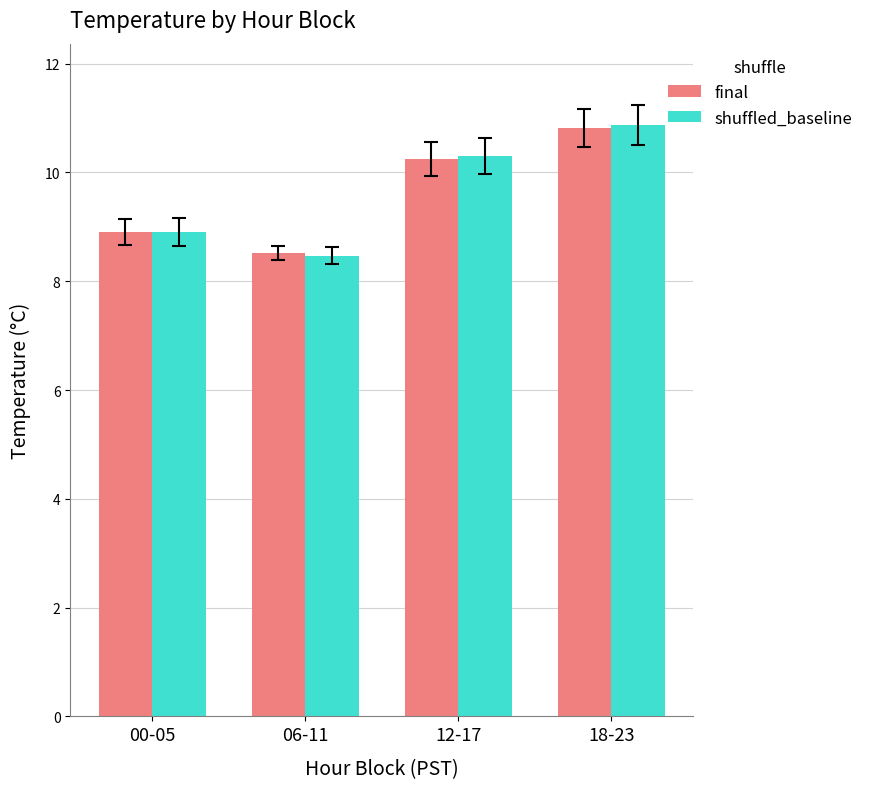

What is the total value across all series at 06-11?

17.0